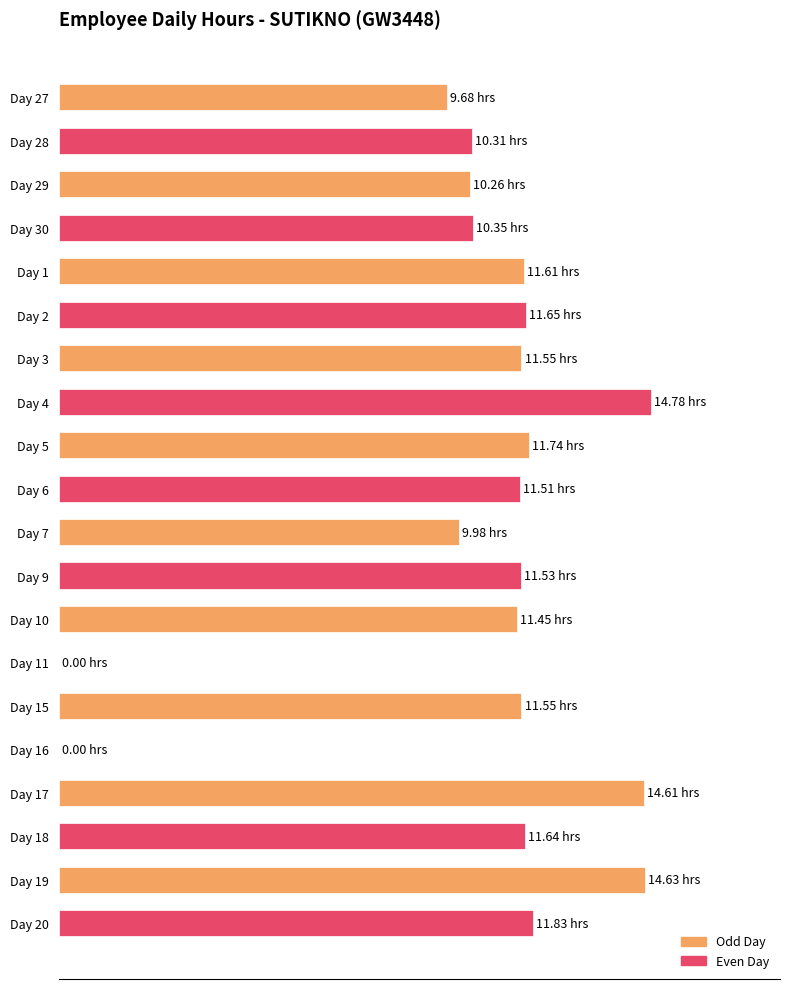

Are the bars horizontal?

Yes